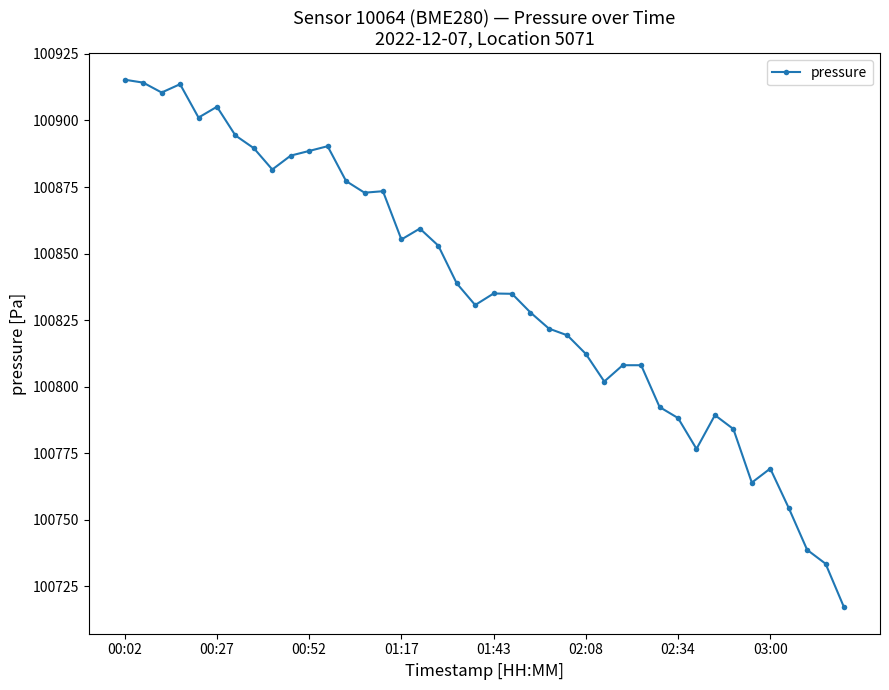

What is the average value?

100835.7